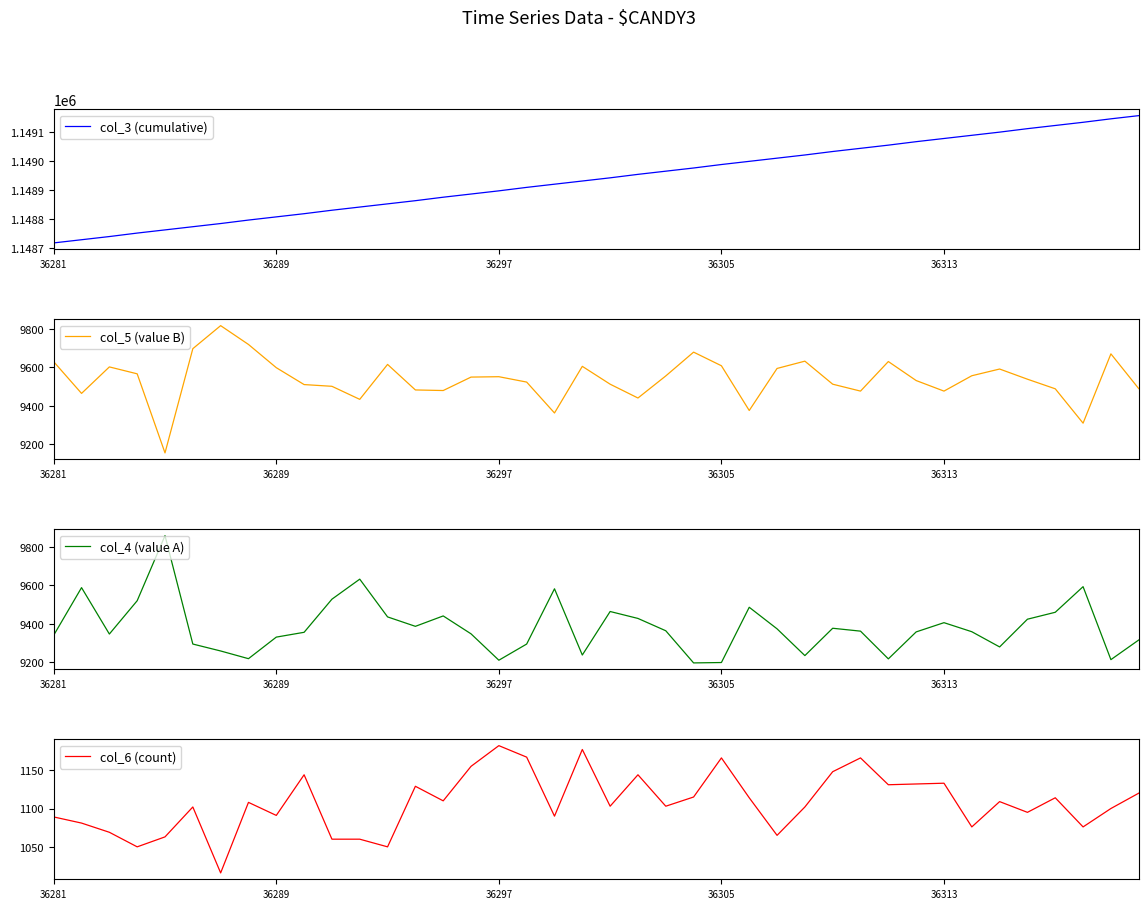

What is the difference between the second highest and second lowest values in the col_4 (value A) series?

433